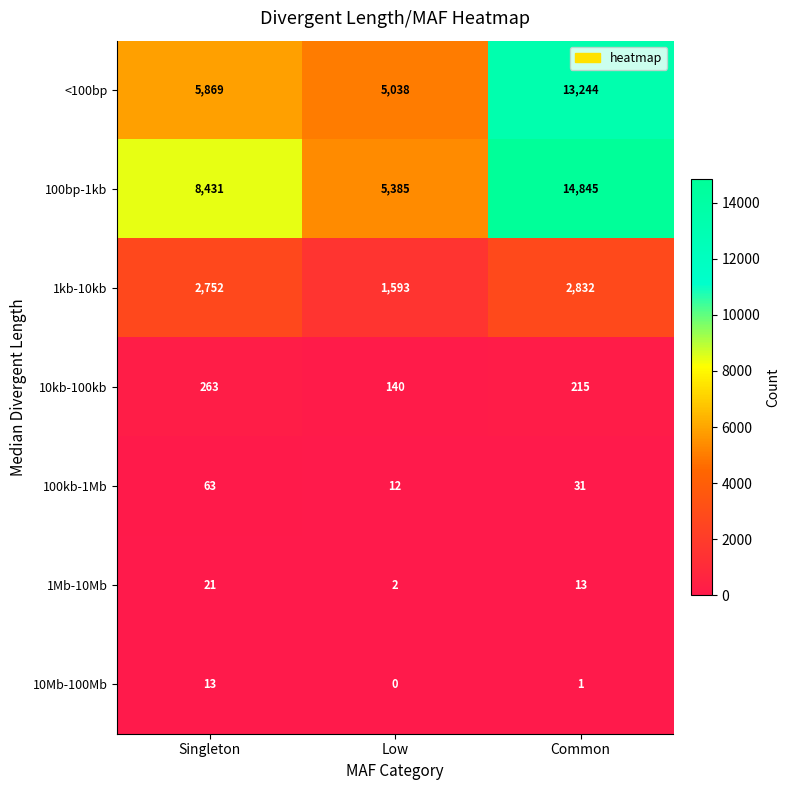

At which category is the sum across all series the highest?

Common